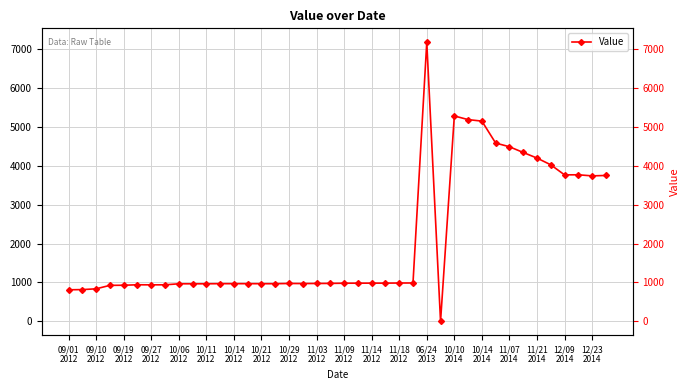

How many data points are less than 976?

20